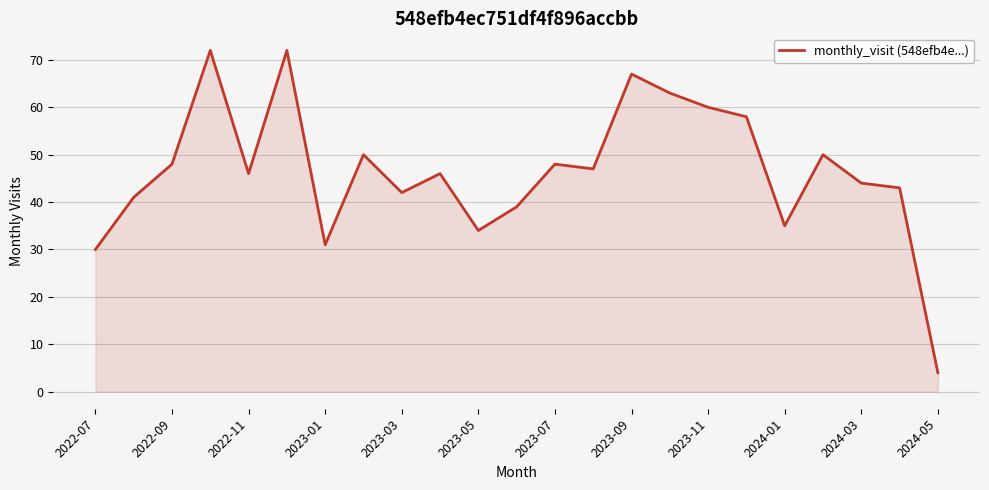

What is the smallest value displayed?

4